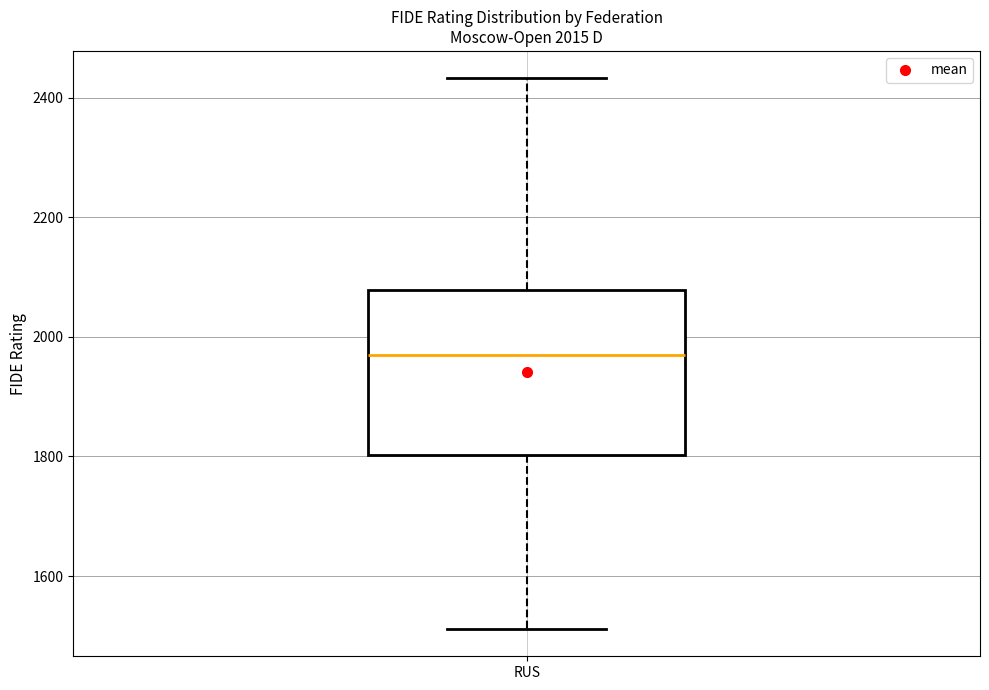

Read this box plot against the y-axis: the position of the median line, the range covered by the box, and the ends of both whiskers. The values are not printed on the chart, so give them approximately, as read against the axis.

median 1960, box 1800 to 2080, whiskers 1520 to 2440